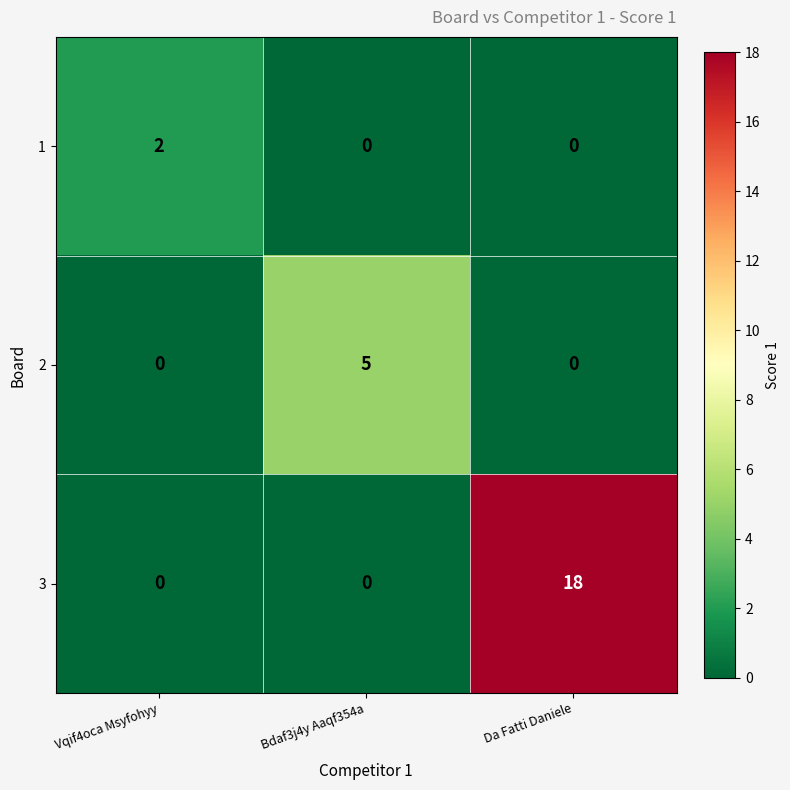

Reading left to right, what are all the values shown in this chart?

1: 2	0	0
2: 0	5	0
3: 0	0	18